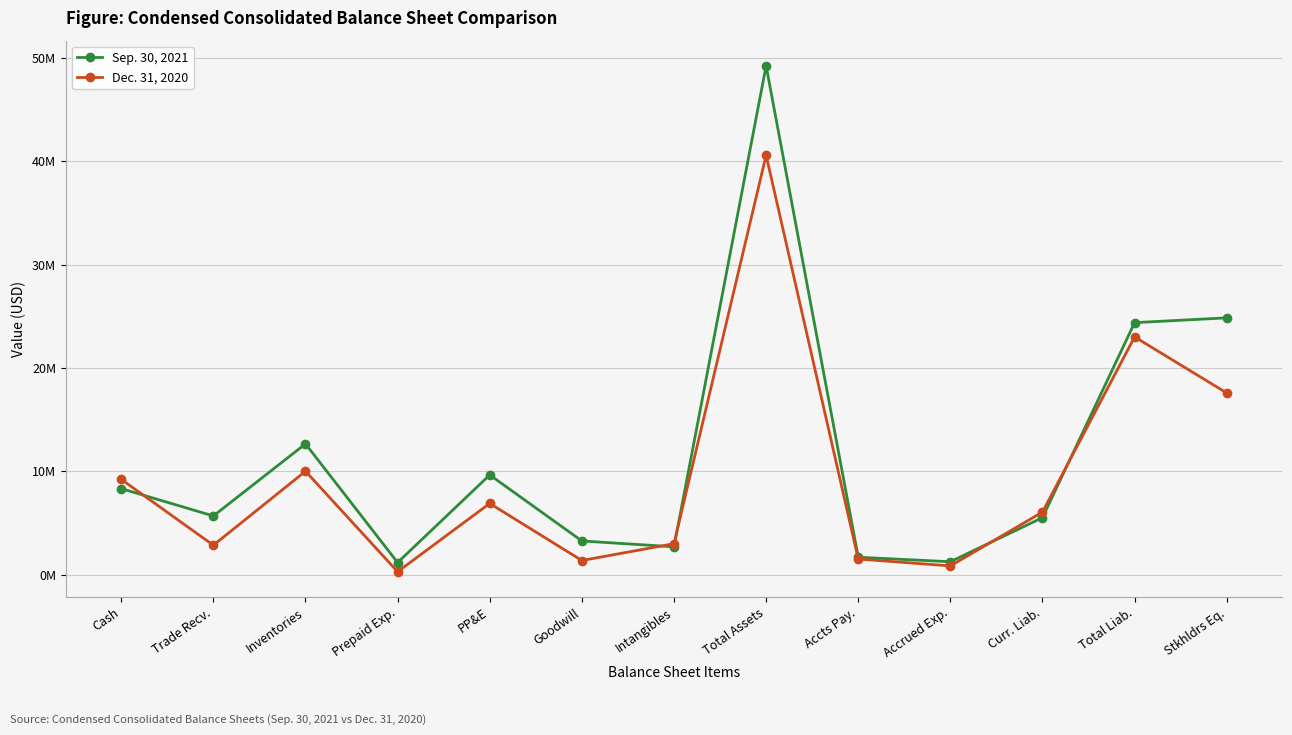

Is this an area chart (filled region under the line)?

No